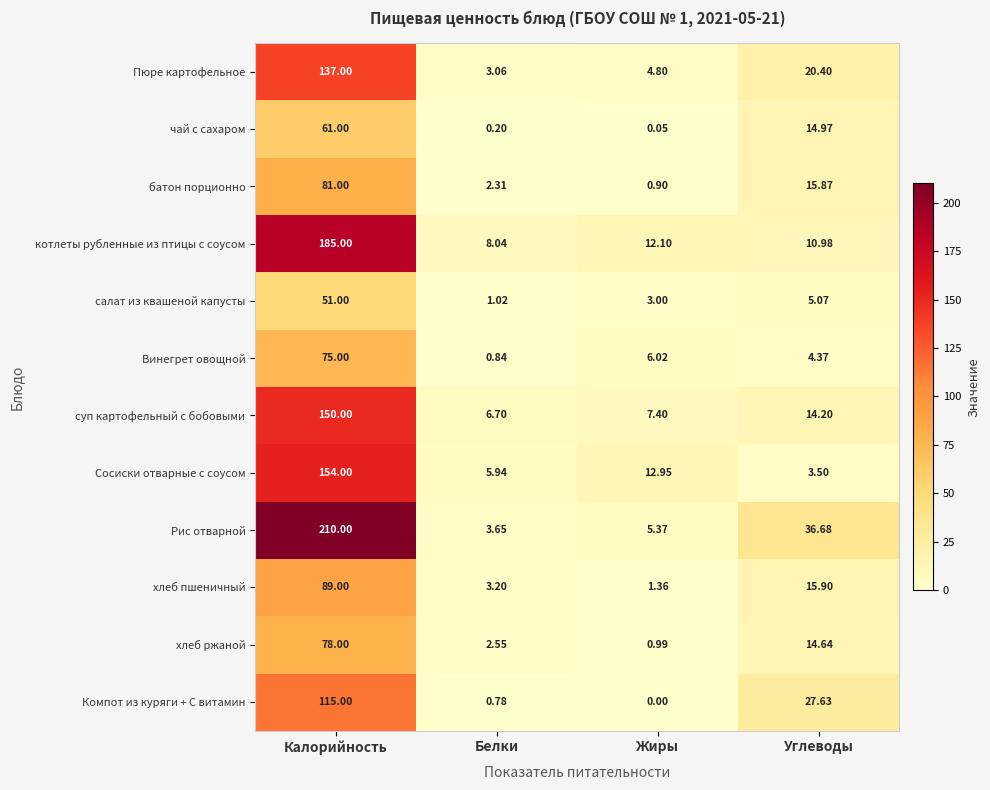

At which label is чай с сахаром closest to 30?

Углеводы